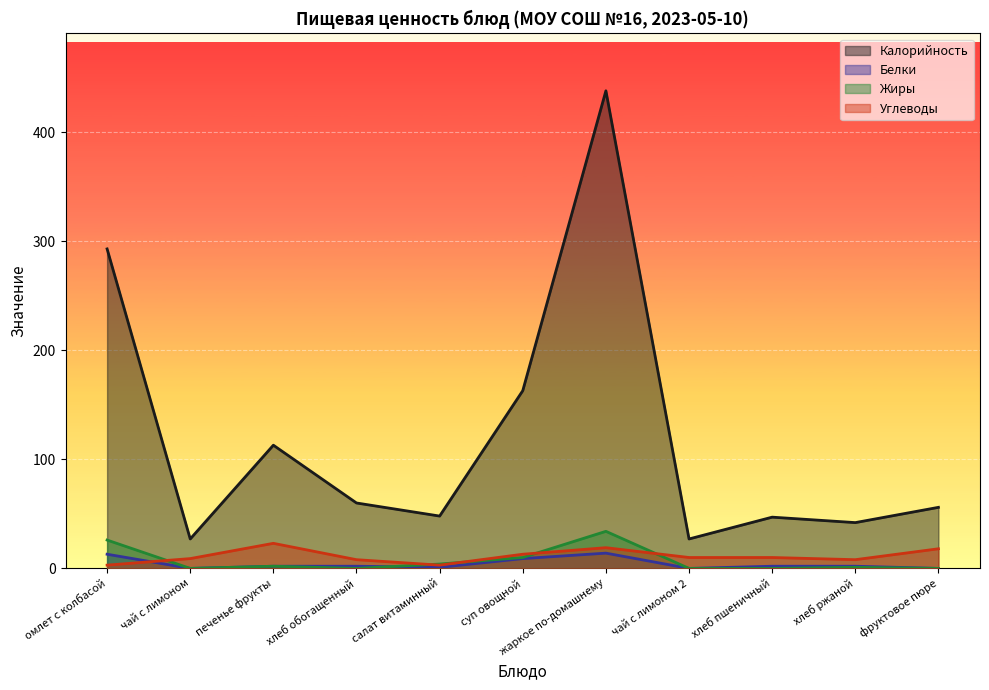

Does the chart display data point markers on the line(s)?

No